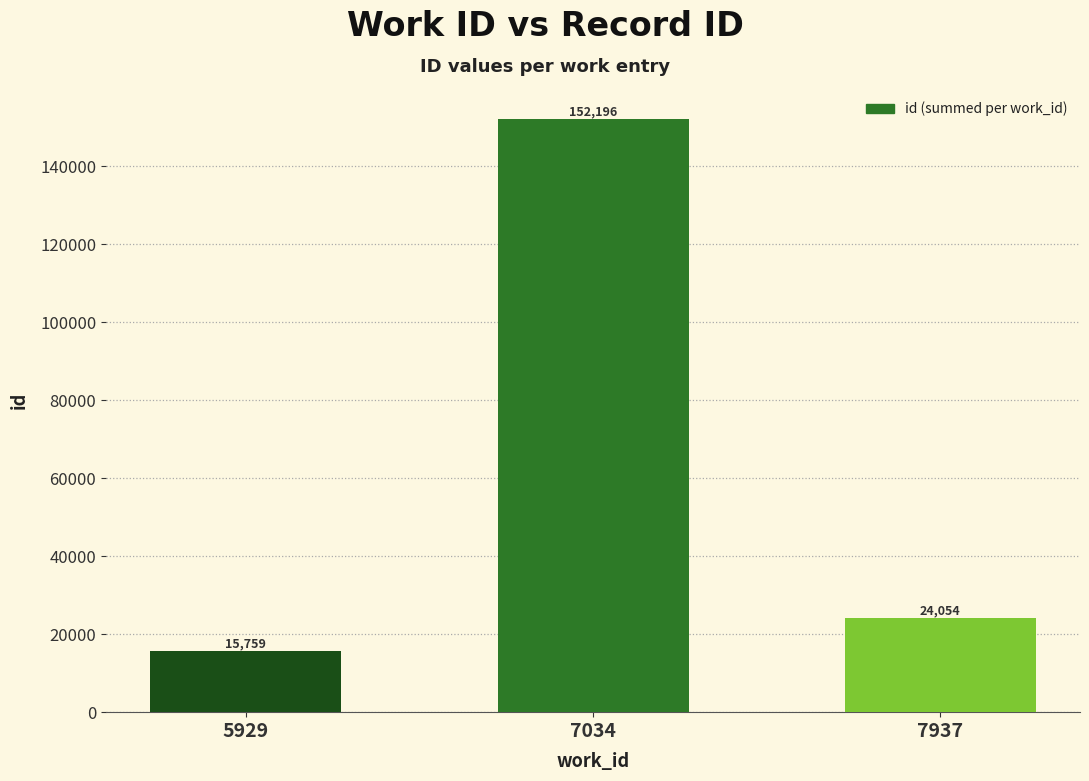

Reading left to right, list all the values displayed in this chart.

15759	152196	24054